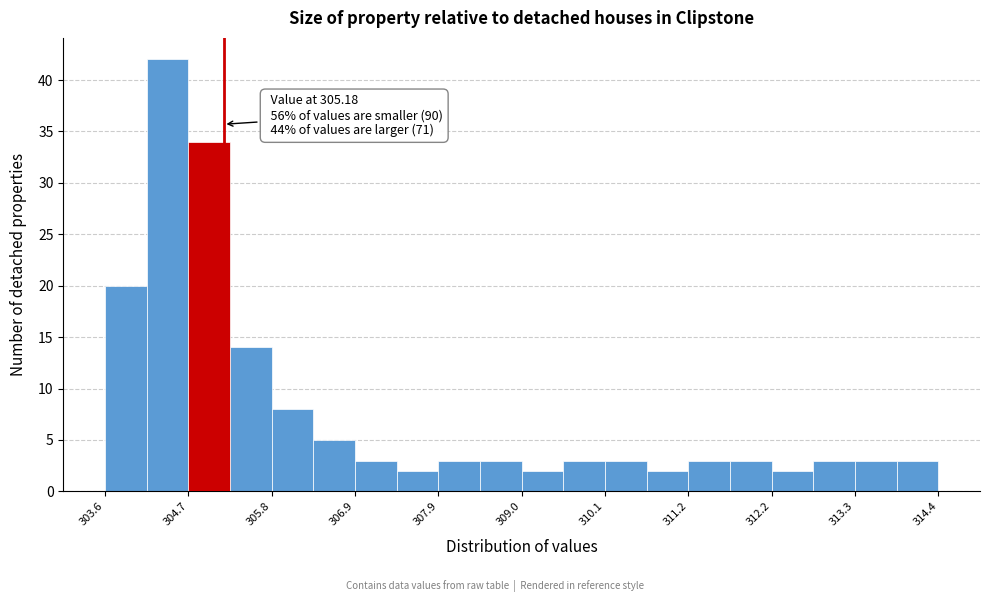

Around what value on the x-axis is the tallest bar? Give the approximate position of its centre, as read against the axis.

304.4